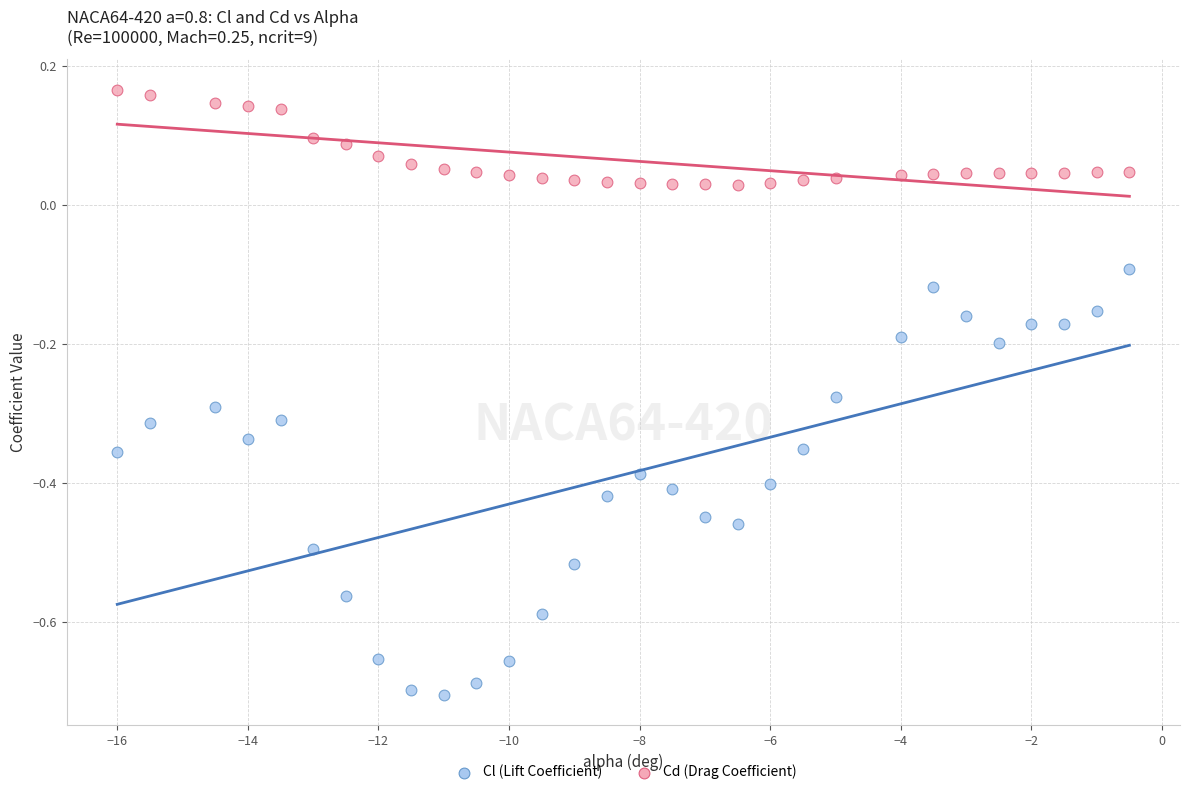

Which series has the largest Y range (max minus min)?

Cl (Lift Coefficient)